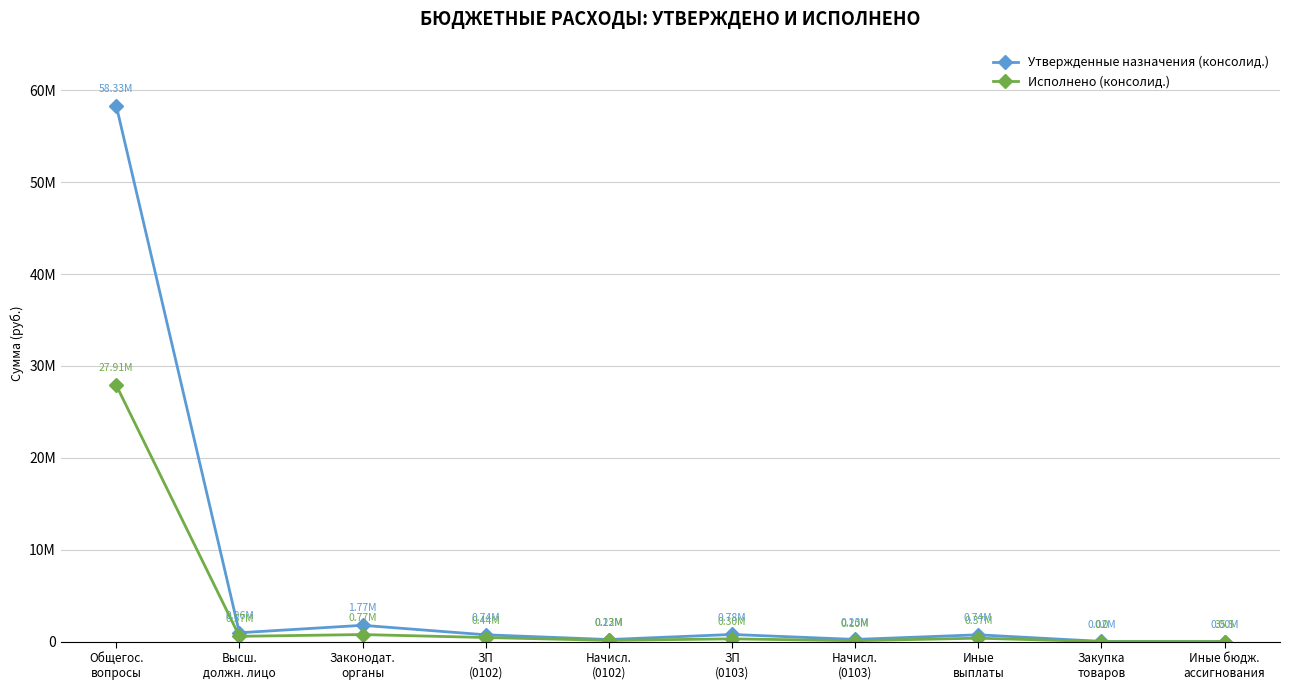

What are all the series names shown in the legend?

Утвержденные назначения (консолид.), Исполнено (консолид.)